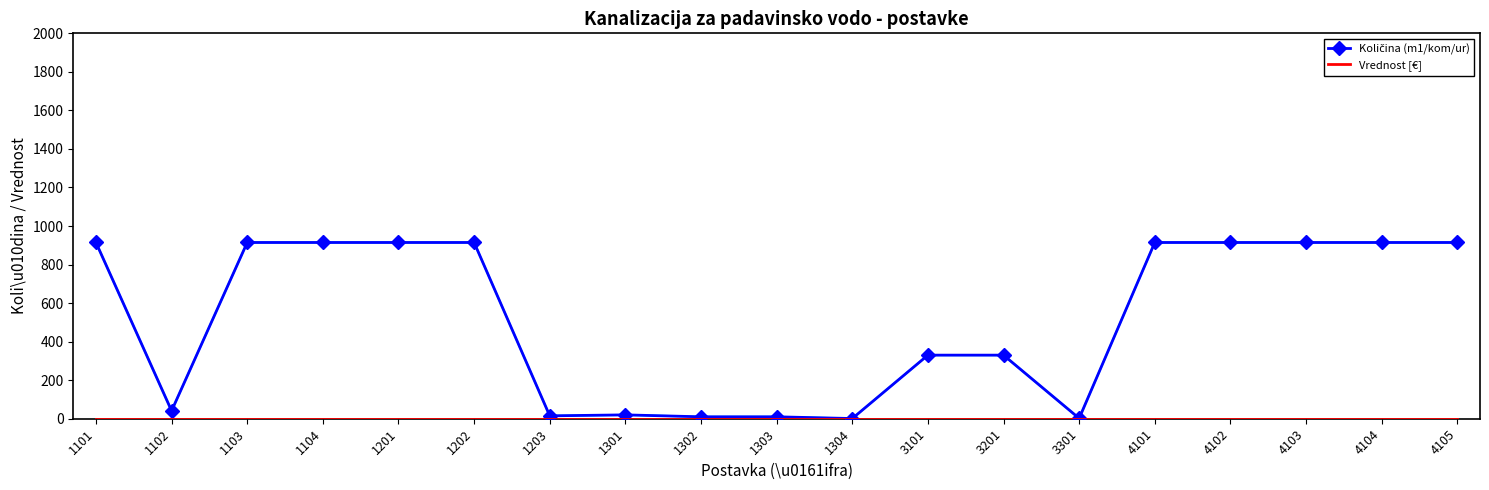

At how many categories does at least one series exceed 612?

10